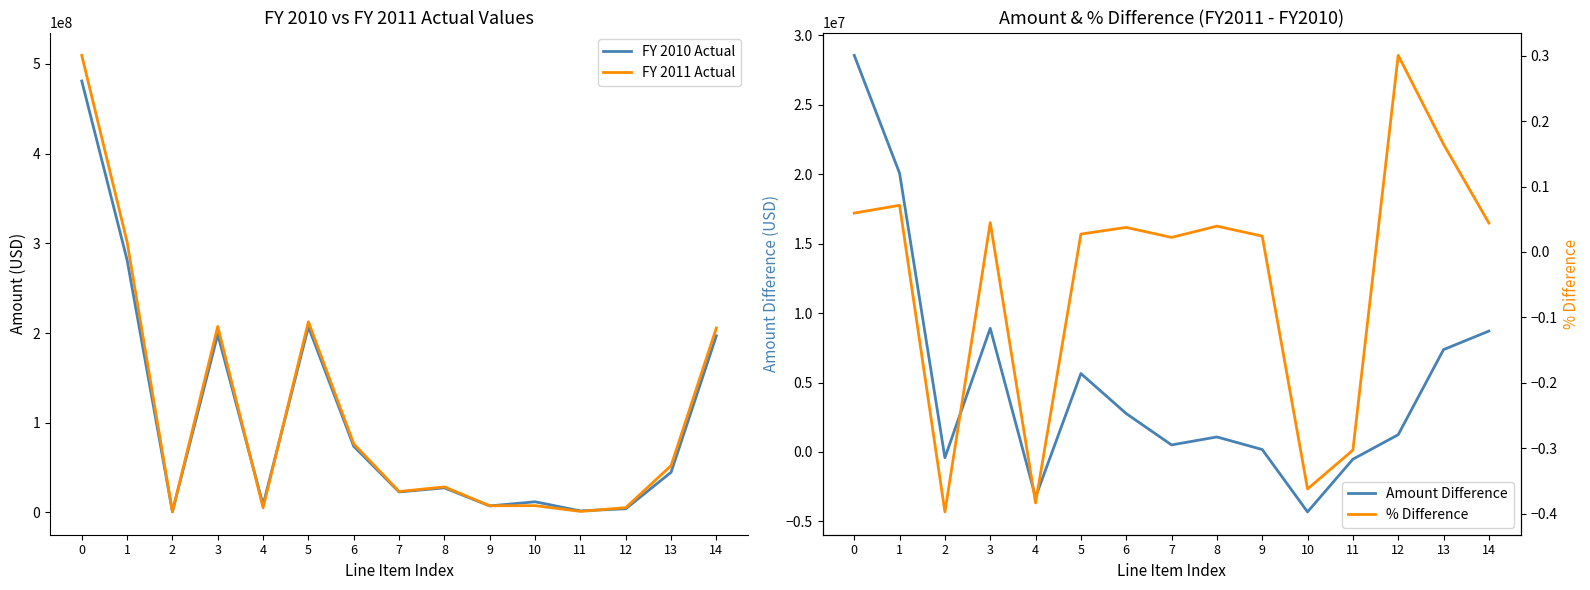

How many lines are shown in the chart?

4